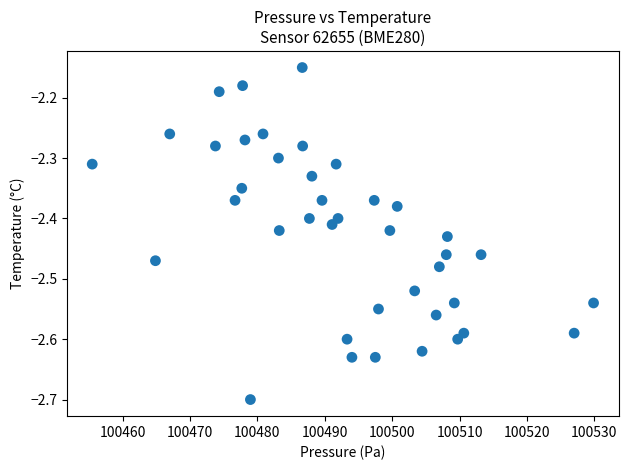

What is the range of X values (max minus min)?

74.4